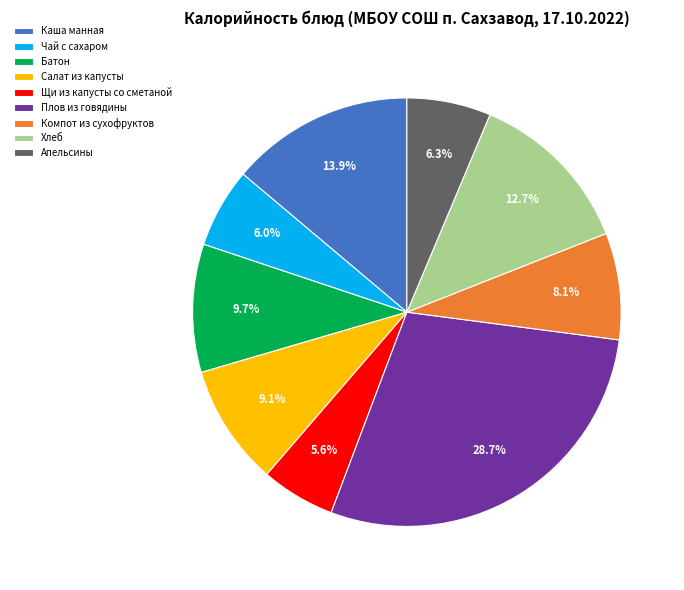

True or false: Салат из капусты accounts for 9% of the total.

True